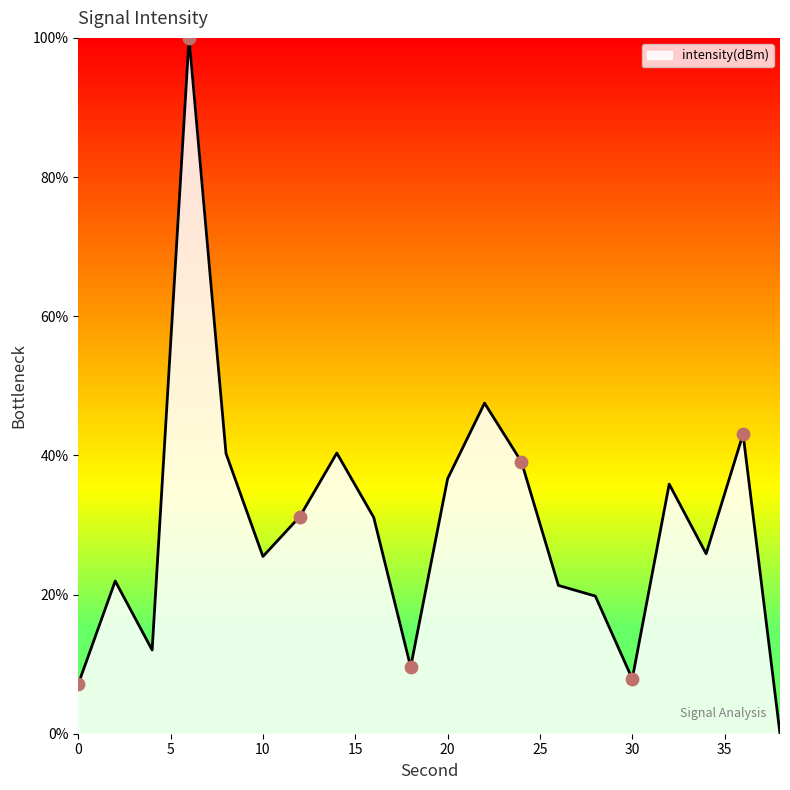

What is the maximum value shown in the chart?

100.0